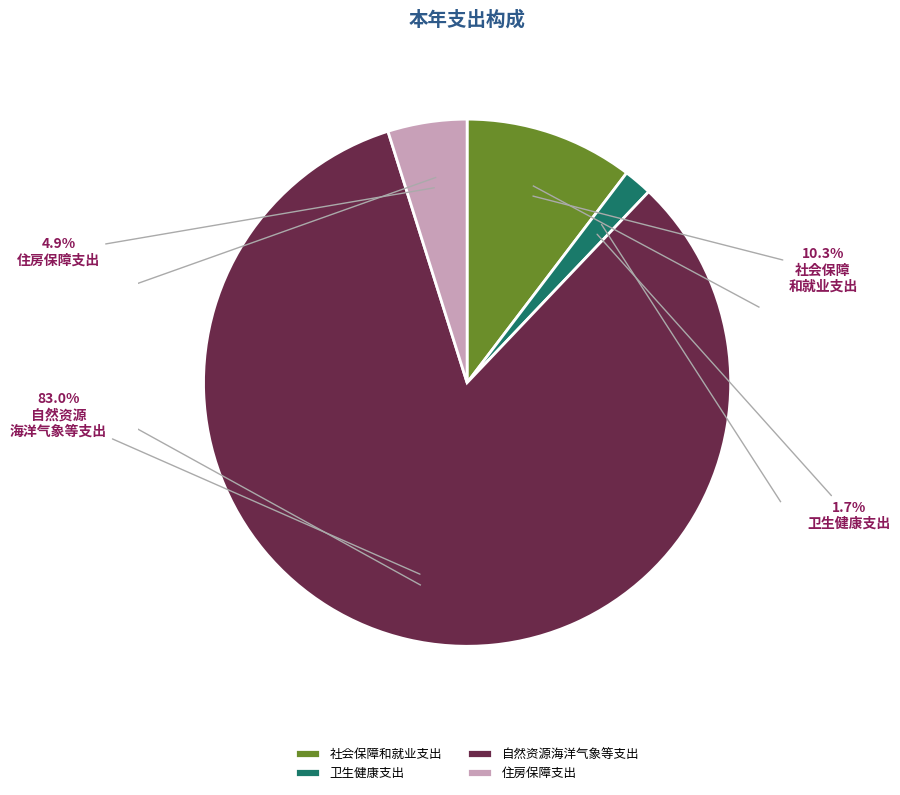

To the nearest percent, what is the difference between the 住房保障支出 and 社会保障和就业支出 slice percentages?

5%